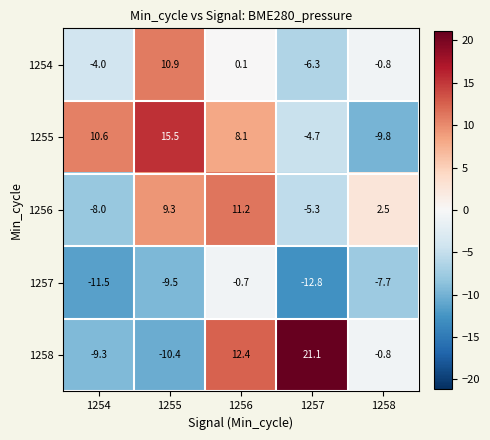

What is the difference between the highest and lowest values at 1256?

13.1